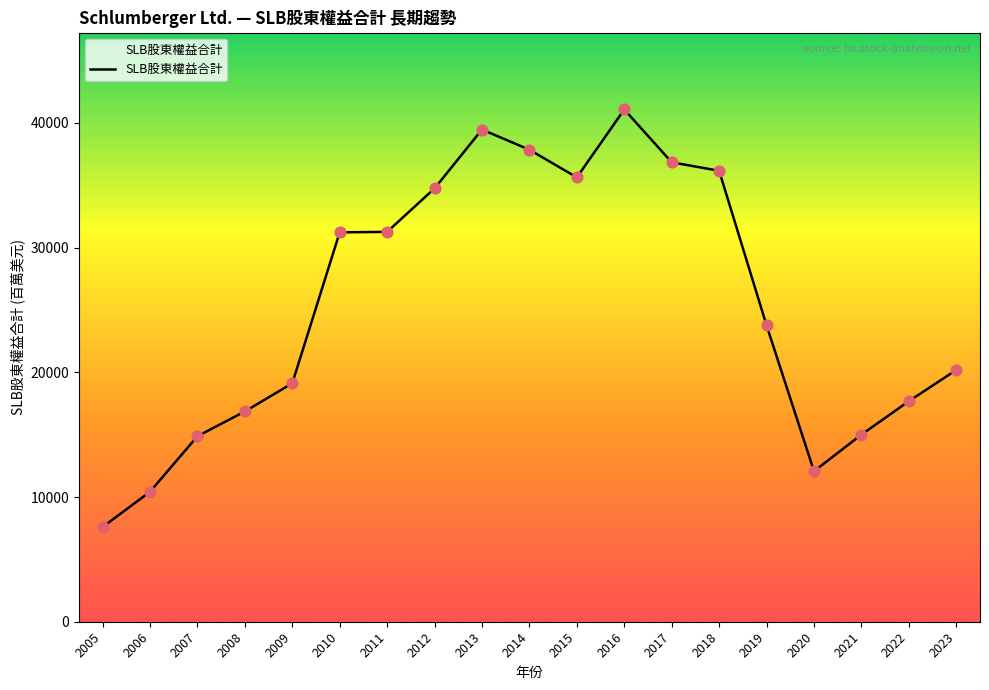

Which has a higher value, 2023 or 2007?

2023